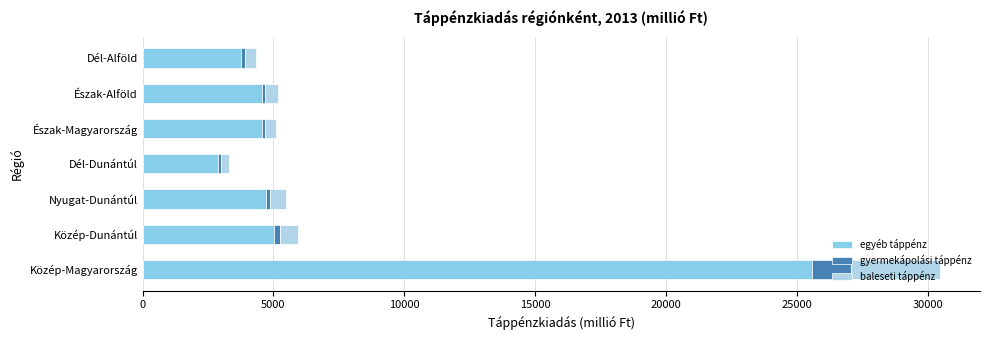

At which label does egyéb táppénz reach its minimum?

Dél-Dunántúl